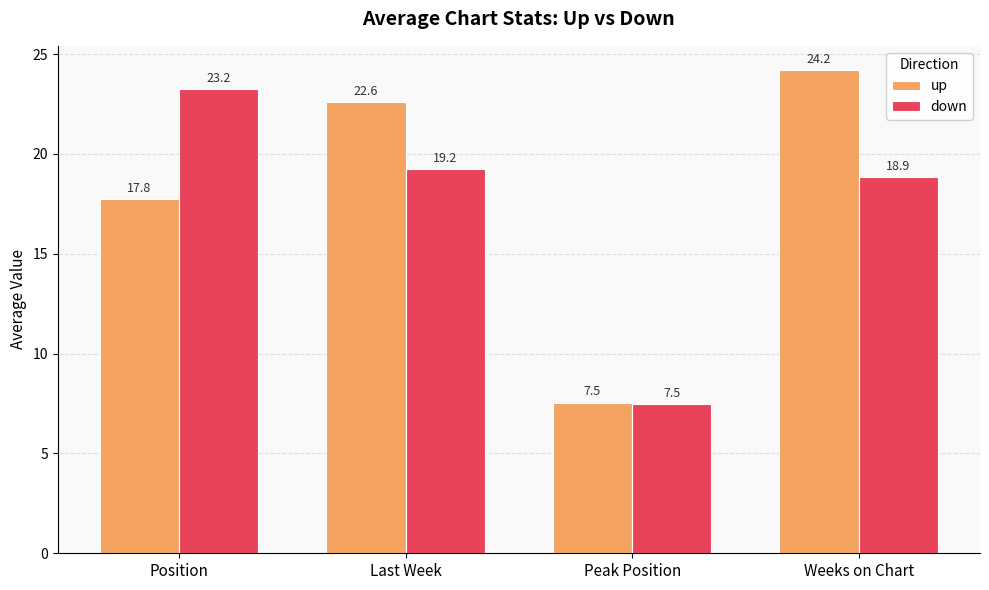

At which label does up first exceed 22?

Last Week